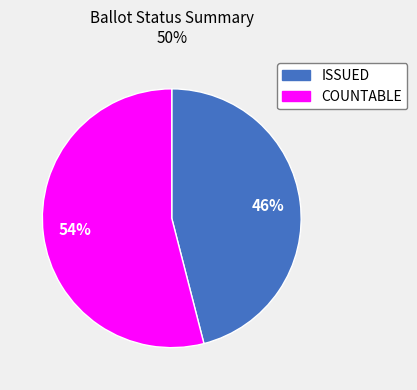

To the nearest percent, what is the difference between the COUNTABLE and ISSUED slice percentages?

8%